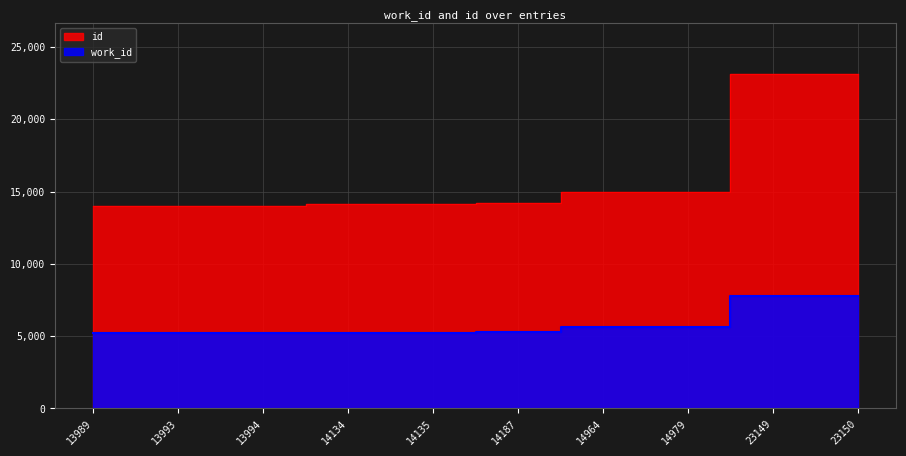

What is the sum of the id values at 13994 and 14964?

28958